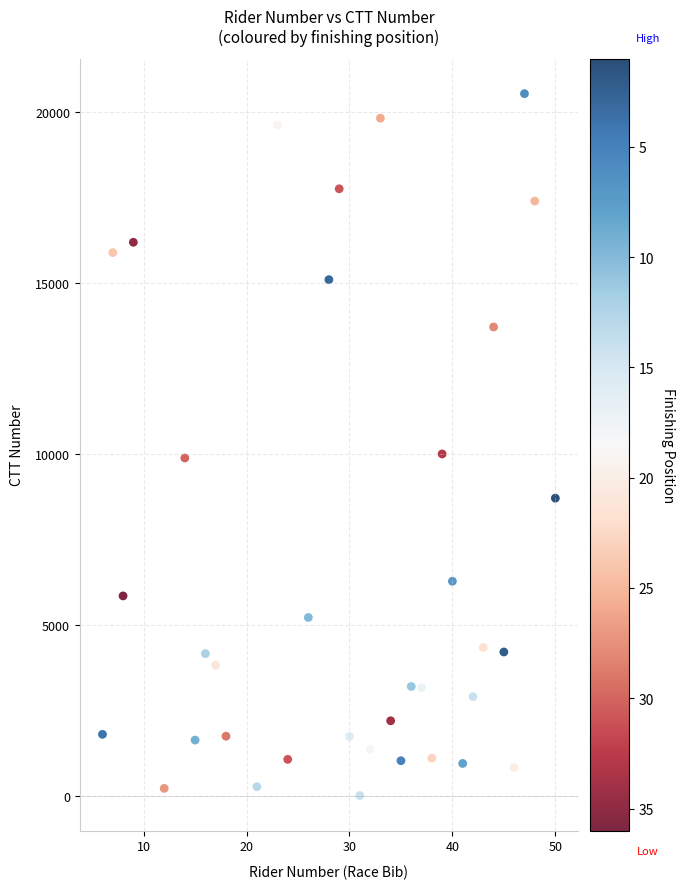

What is the range of X values (max minus min)?

44